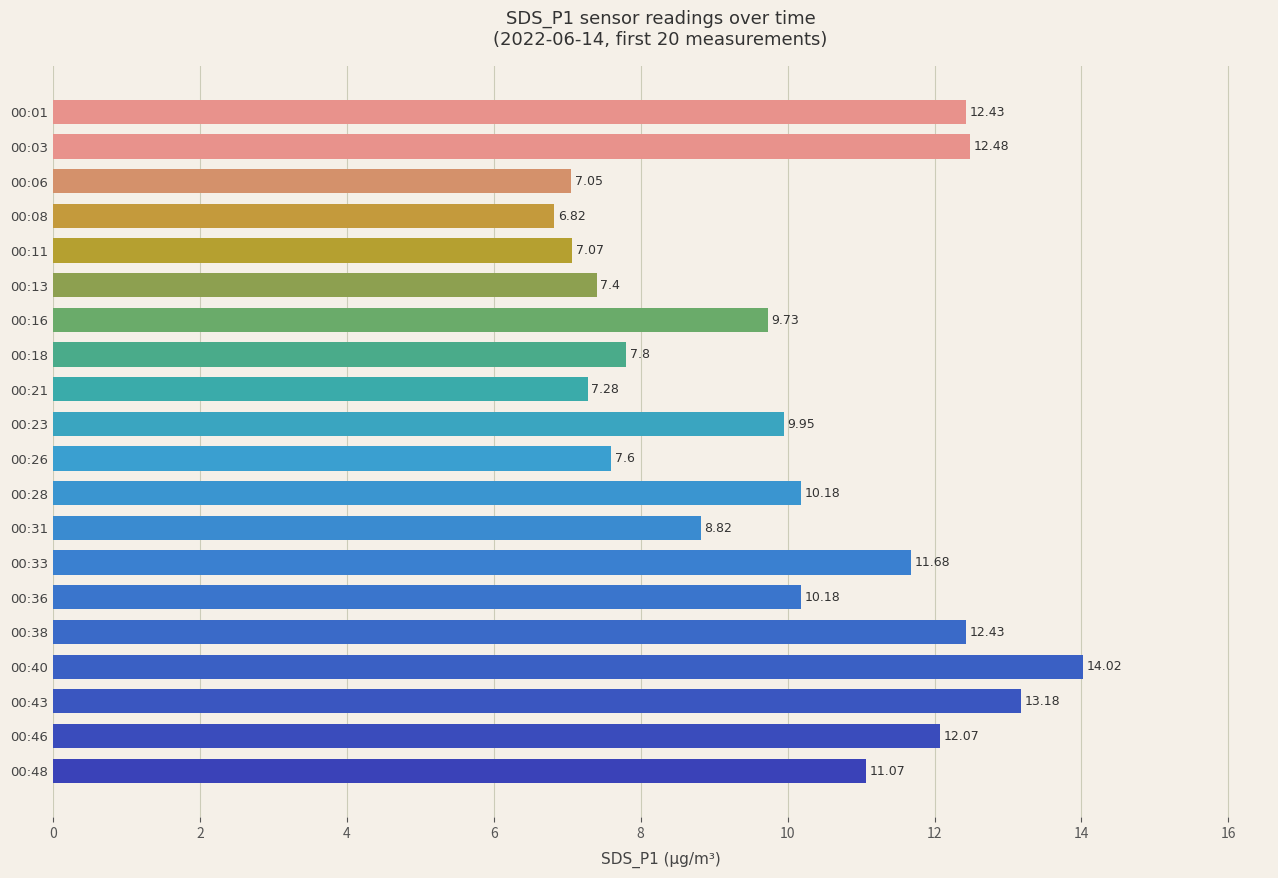

What is the minimum value shown in the chart?

6.8